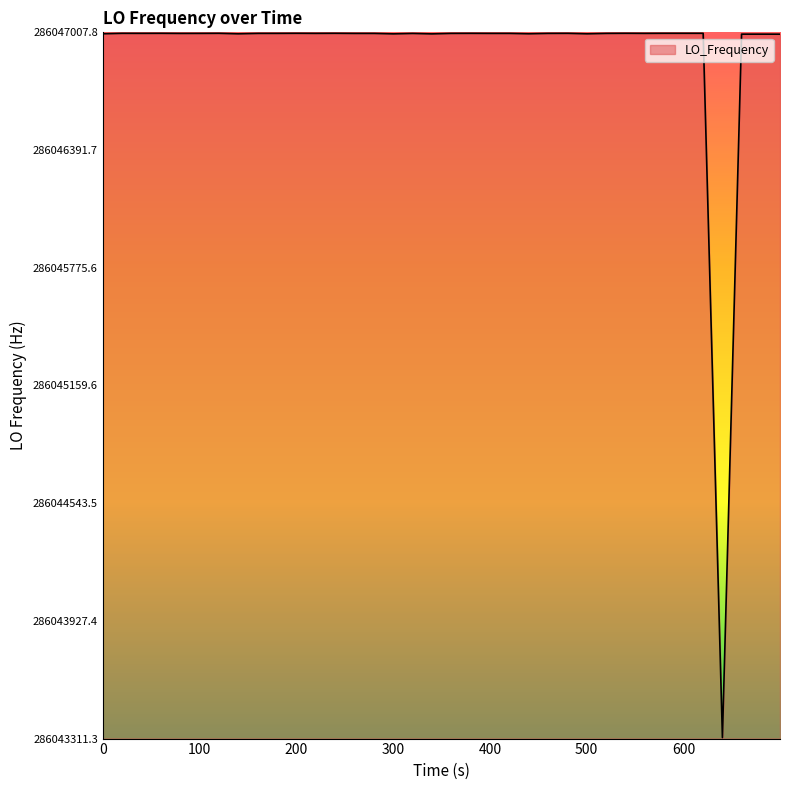

What is the smallest value displayed?

286043316.3